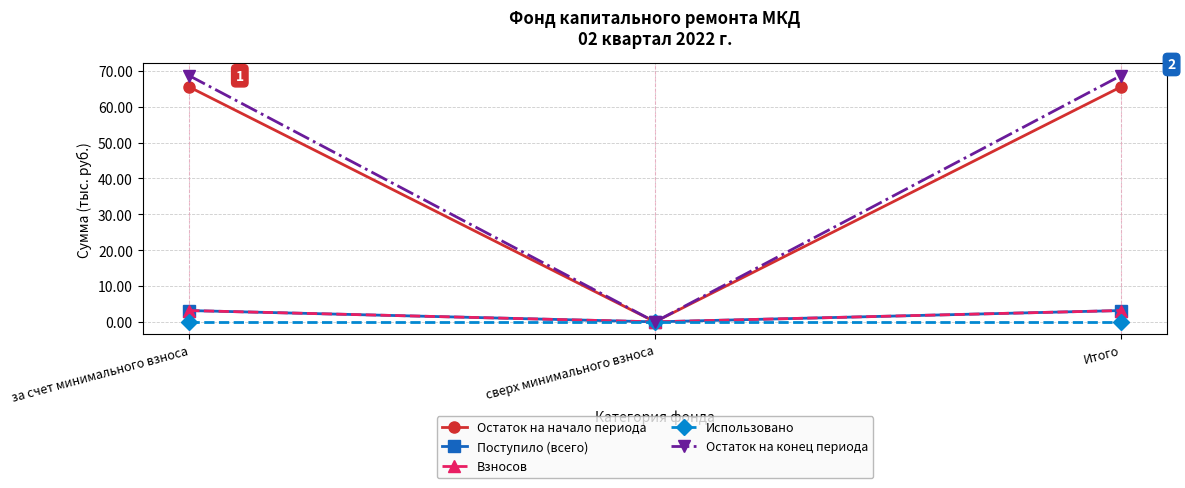

Does the chart have visible grid lines?

Yes